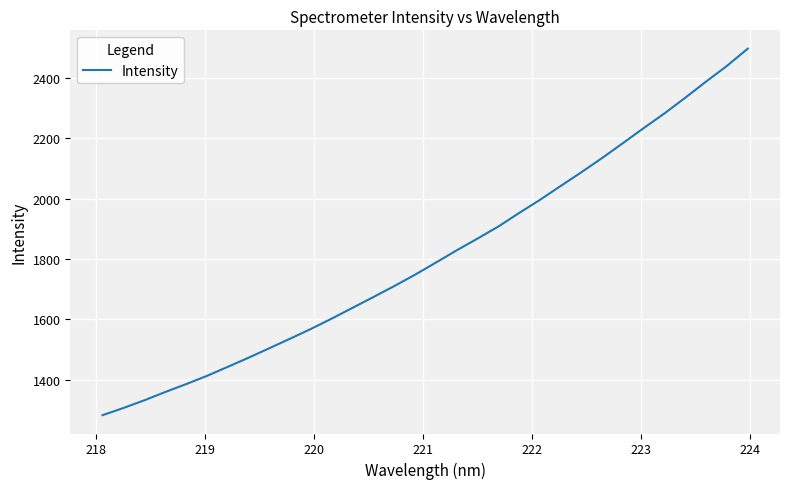

How many distinct data groups are displayed?

1